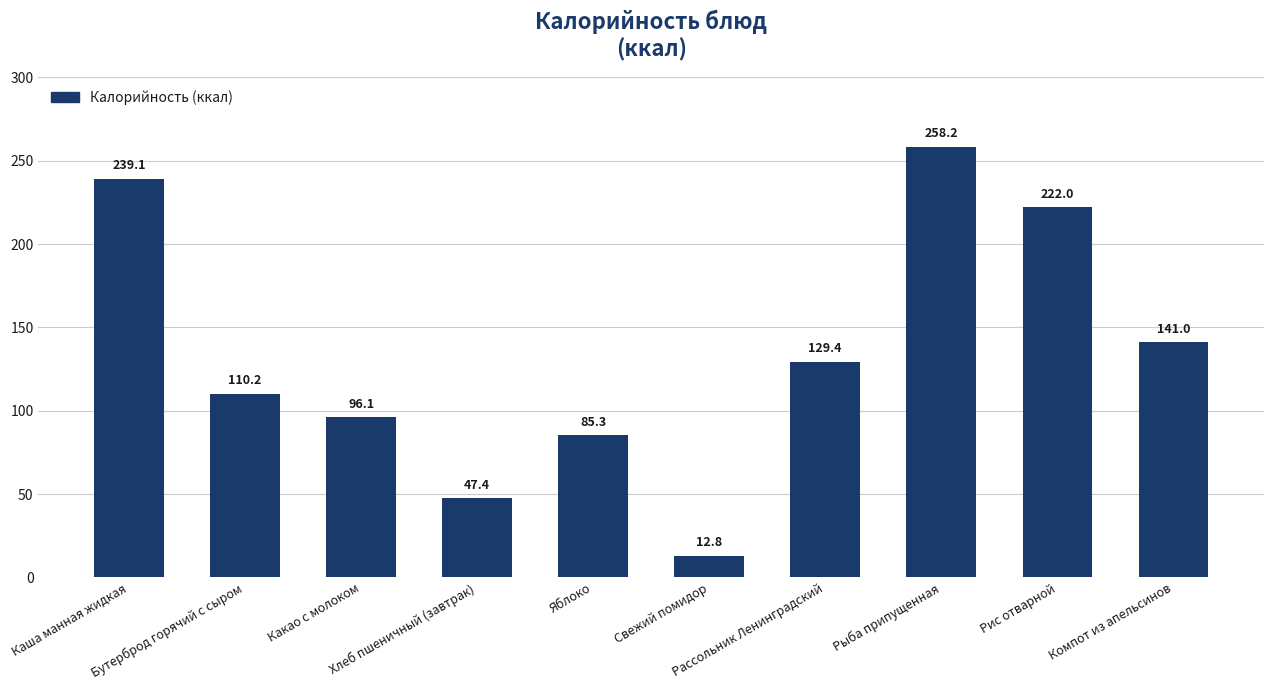

Count the number of categories in the chart.

10